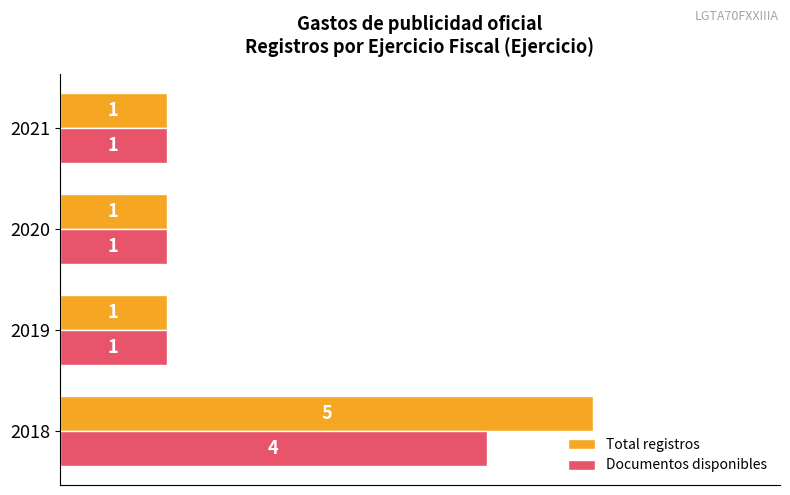

Which series has the widest spread of values?

Total registros